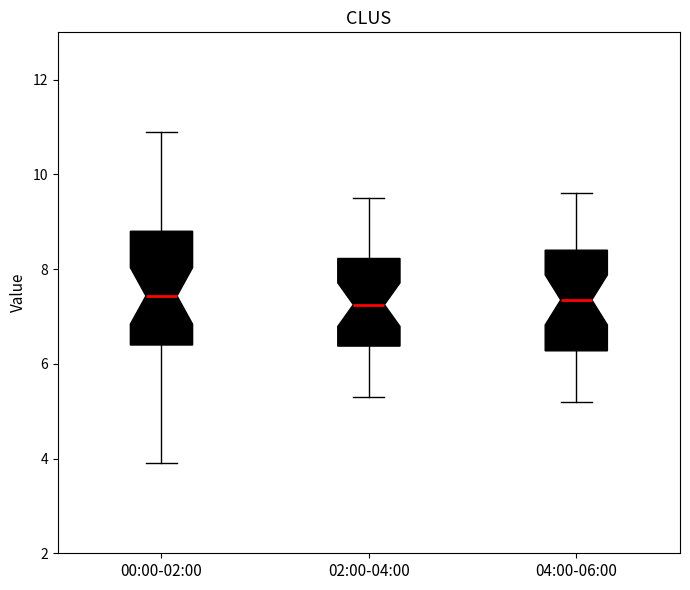

Where does the upper whisker of the box for 00:00-02:00 end on the y-axis? The values are not printed on the chart, so give them approximately, as read against the axis.

11.0